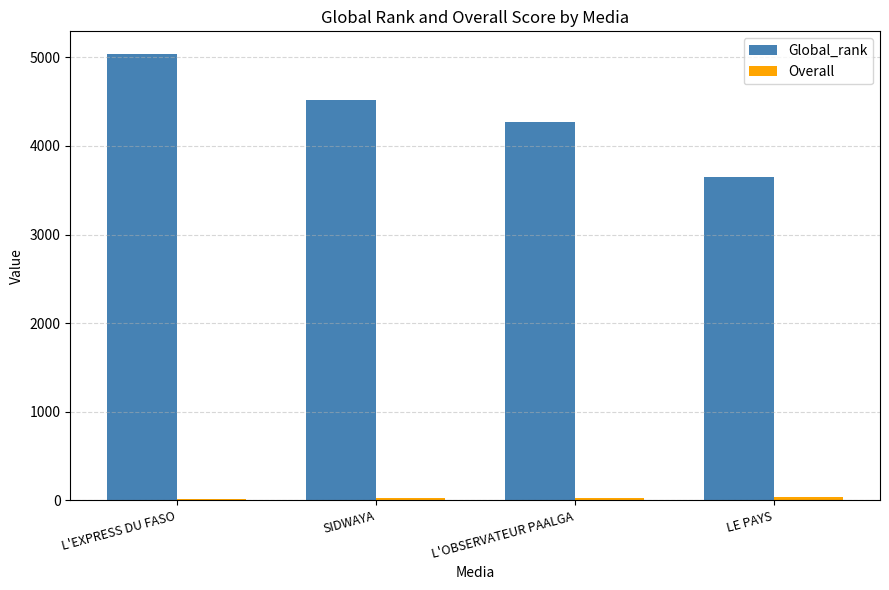

Where is Global_rank nearest to the value 4348?

L'OBSERVATEUR PAALGA